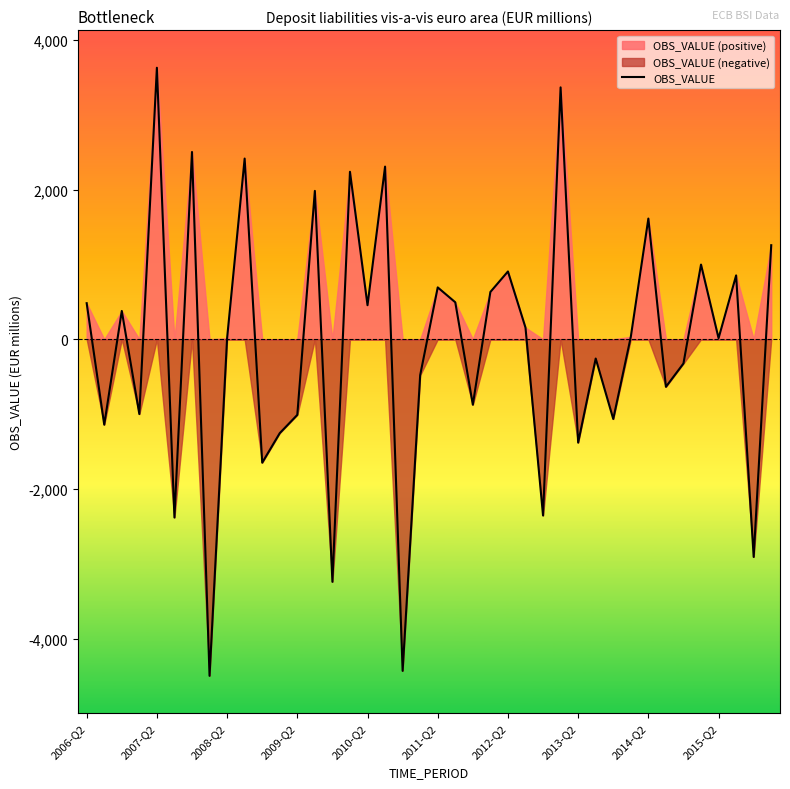

How many data points are above 31?

20